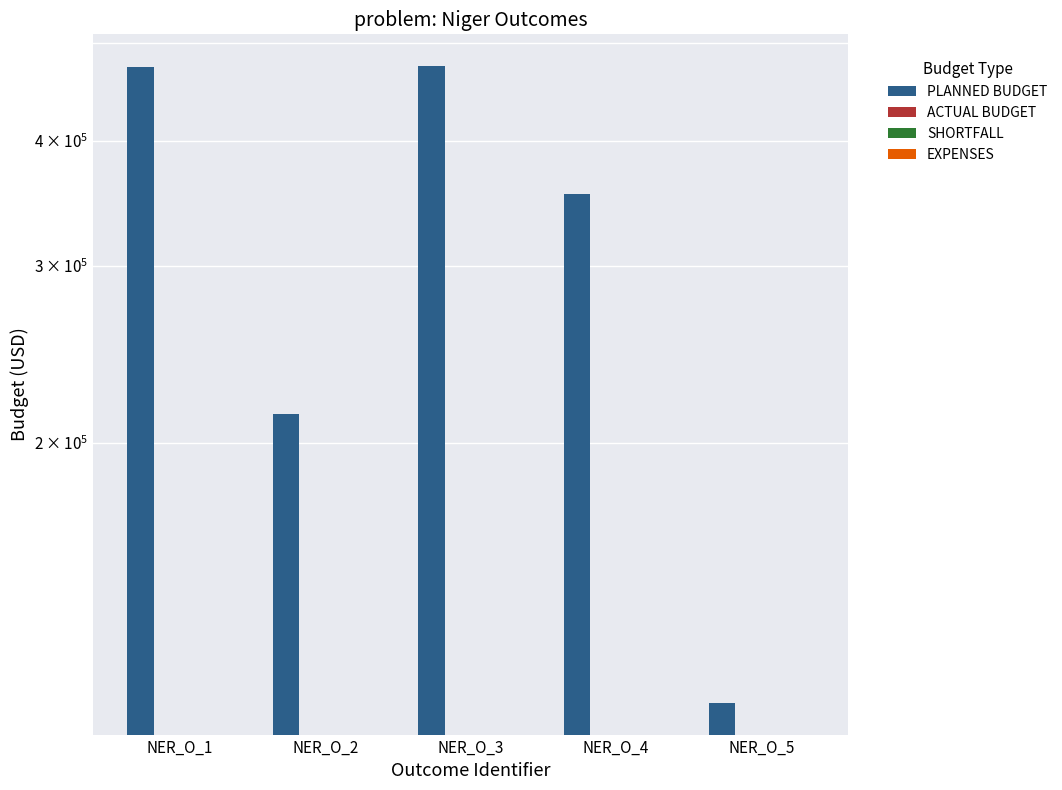

What is the difference between the PLANNED BUDGET values at NER_O_4 and NER_O_5?

243421